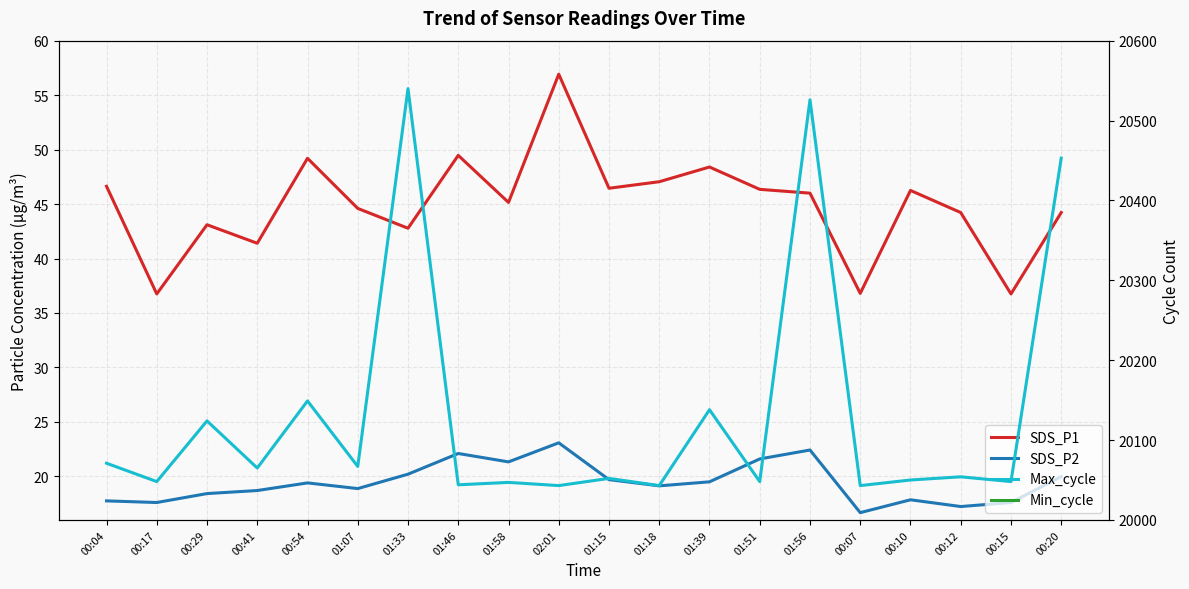

Reading right to left, list all the values displayed in this chart.

SDS_P1: 44.2	36.8	44.2	46.2	36.8	46.0	46.4	48.4	47.0	46.5	56.9	45.1	49.5	42.8	44.6	49.2	41.4	43.1	36.8	46.6
SDS_P2: 20.0	17.6	17.2	17.9	16.7	22.4	21.6	19.5	19.1	19.7	23.1	21.3	22.1	20.2	18.9	19.4	18.7	18.4	17.6	17.8
Max_cycle: 20453.0	20048.0	20054.0	20050.0	20043.0	20526.0	20048.0	20138.0	20043.0	20052.0	20043.0	20047.0	20044.0	20540.0	20067.0	20149.0	20065.0	20124.0	20048.0	20071.0
Min_cycle: 28.0	28.0	28.0	28.0	28.0	28.0	28.0	28.0	28.0	28.0	28.0	28.0	28.0	28.0	28.0	28.0	28.0	28.0	28.0	27.0